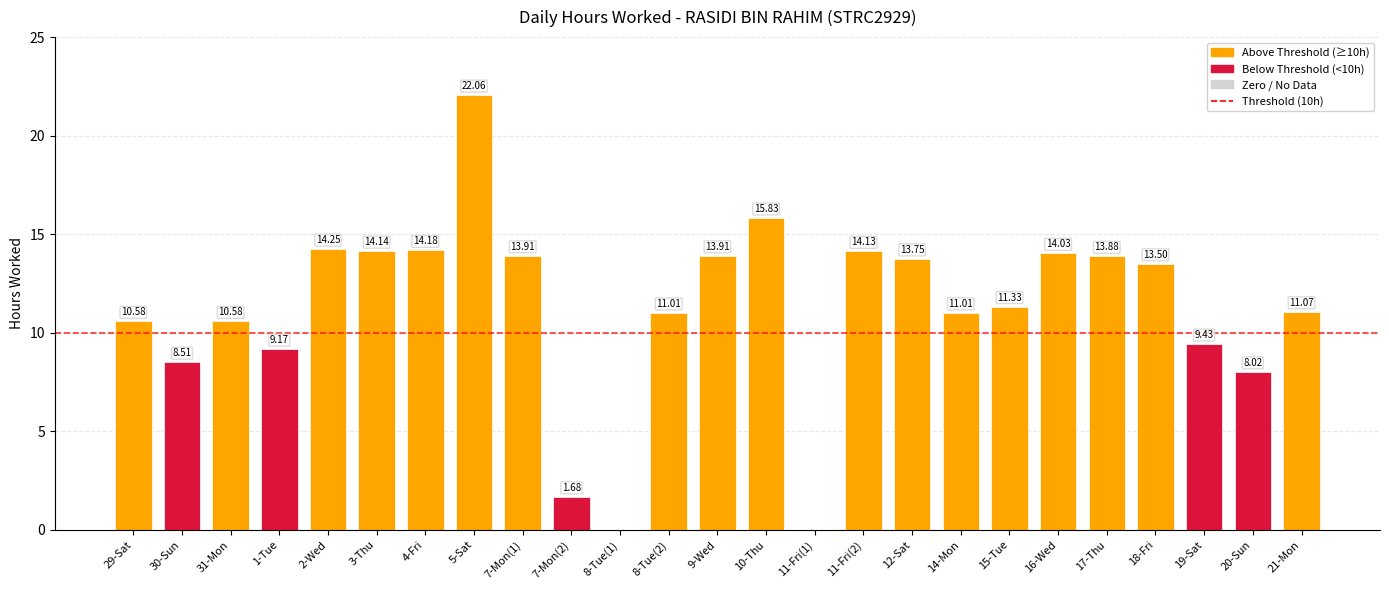

Is it true that the value at 9-Wed is 7.9?

False